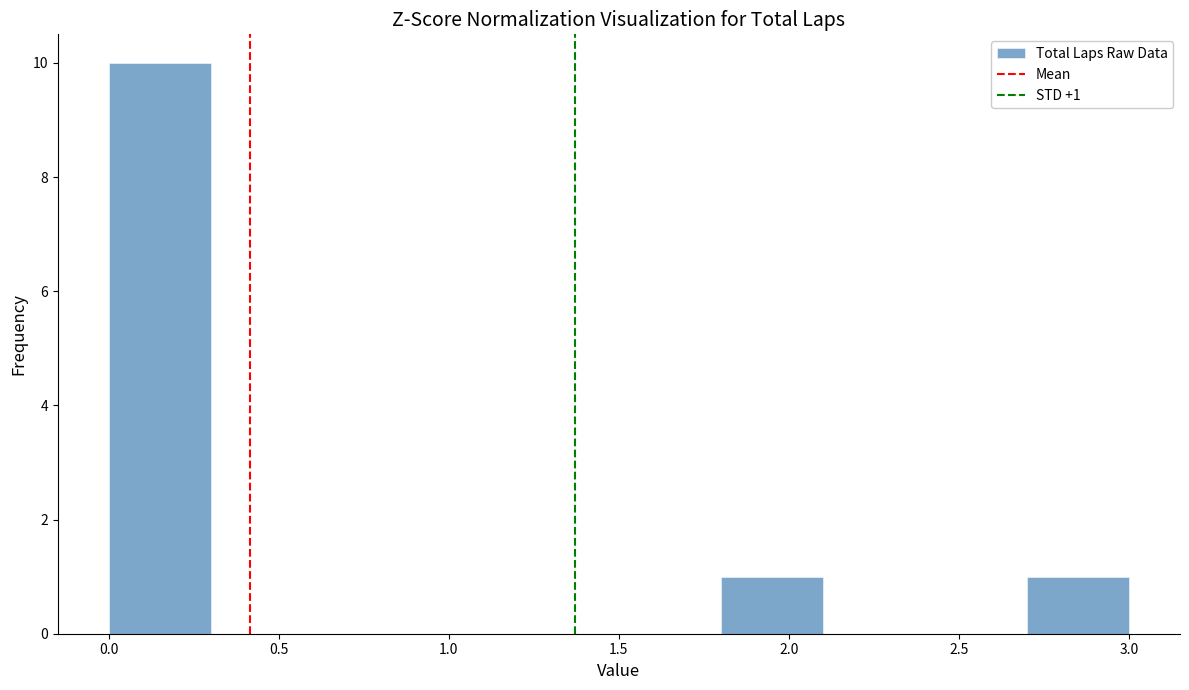

Which range on the x-axis has the tallest bar?

0.0 to 0.3